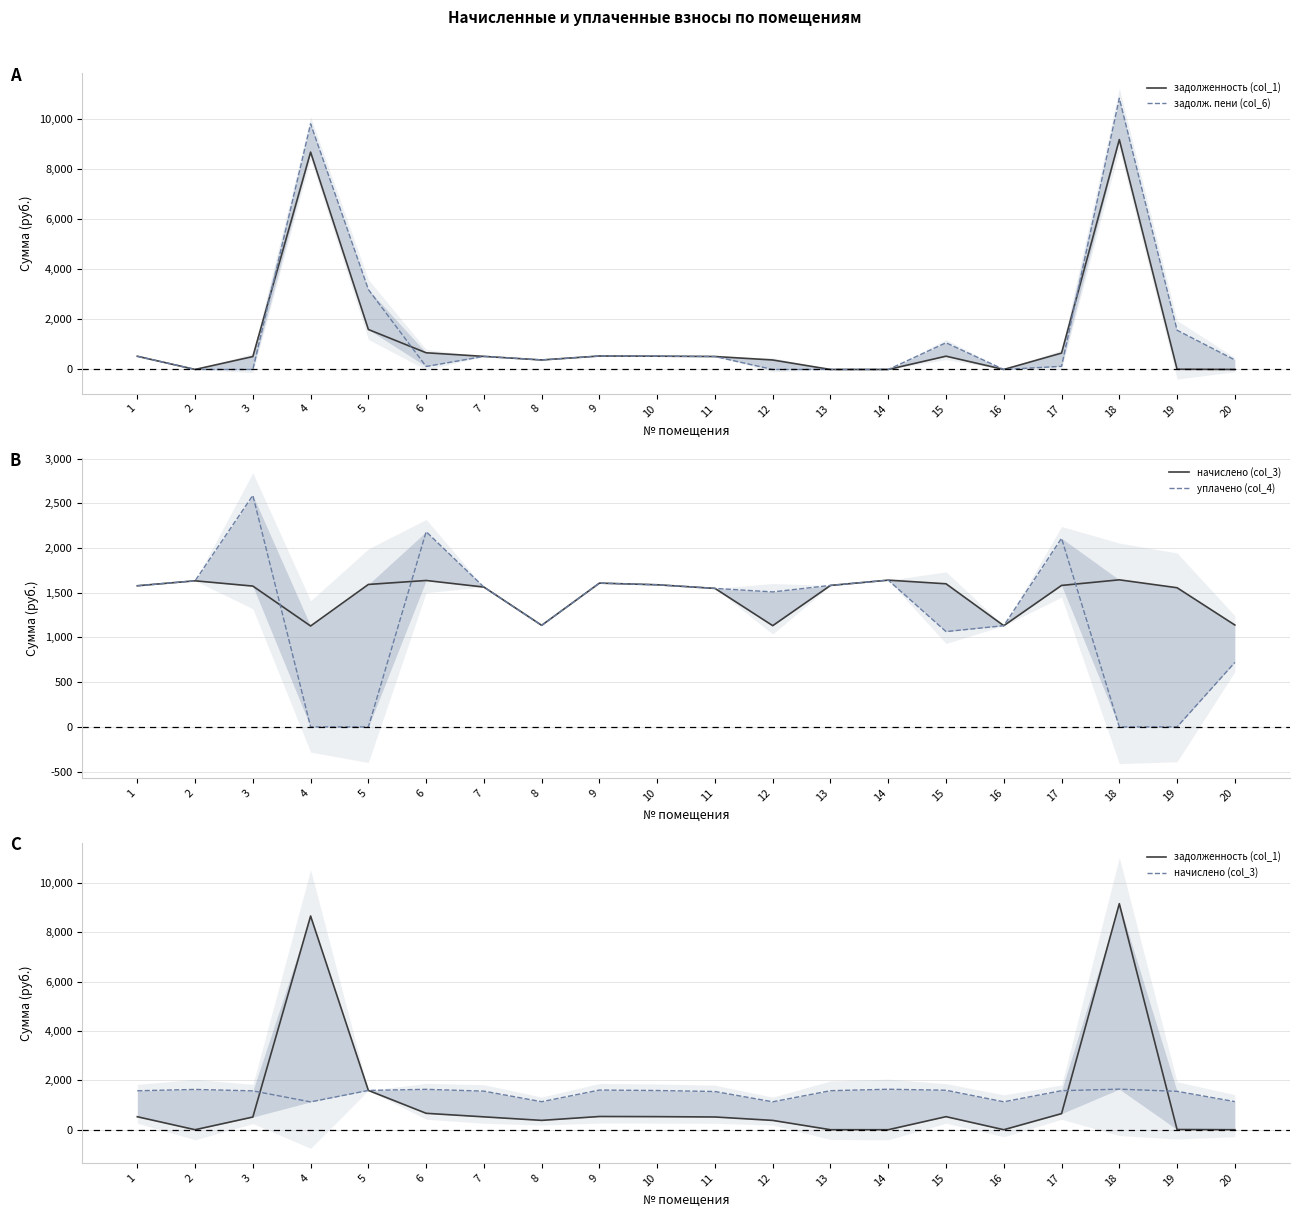

What value does the уплачено (col_4) series have at 6?

2182.7